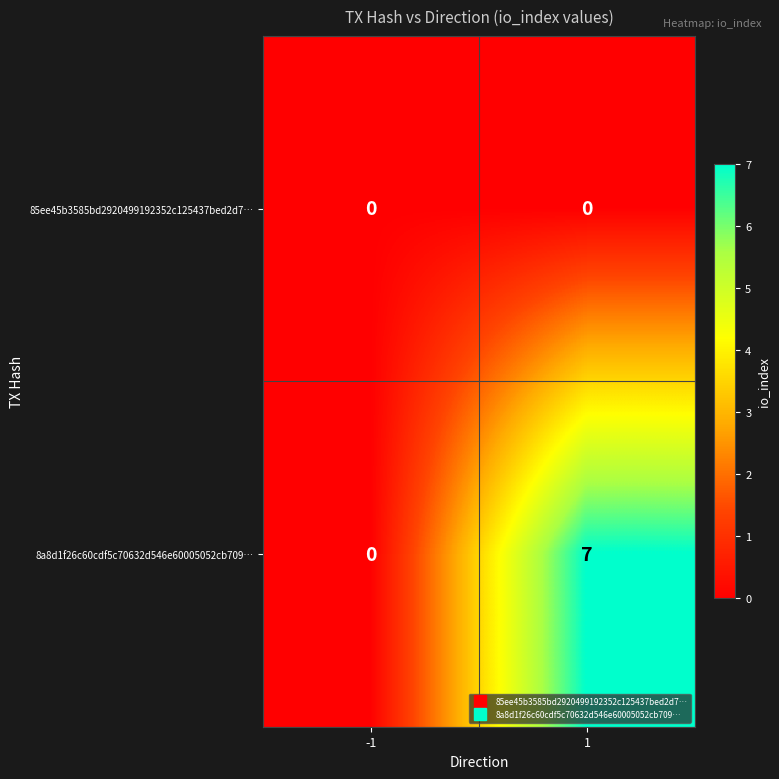

The 8a8d1f26c60cdf5c70632d546e60005052cb709… series shows 0 at -1. True or false?

True